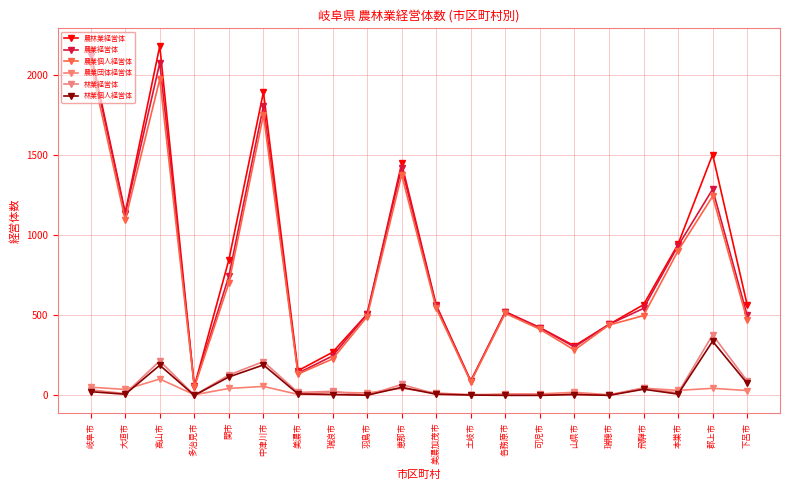

True or false: 林業個人経営体 has more than 0 points higher than both neighbors.

True